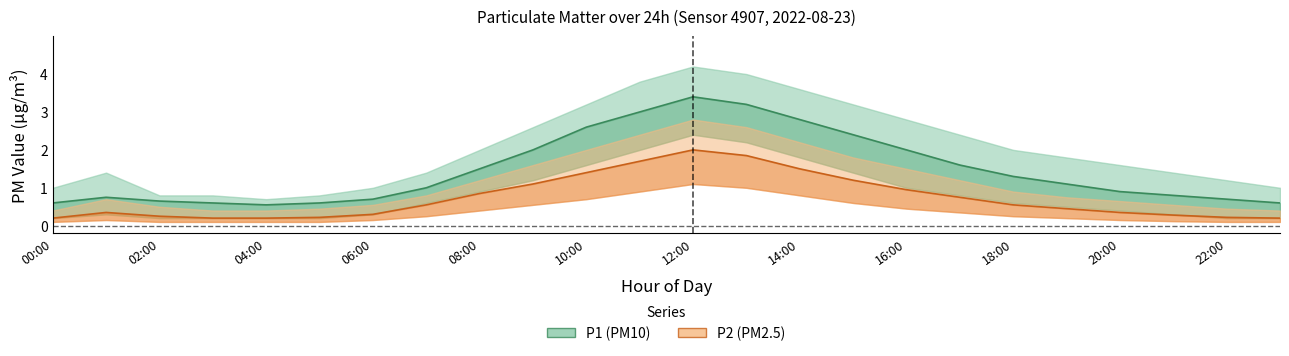

Which category has the lowest value across all series?

00:00